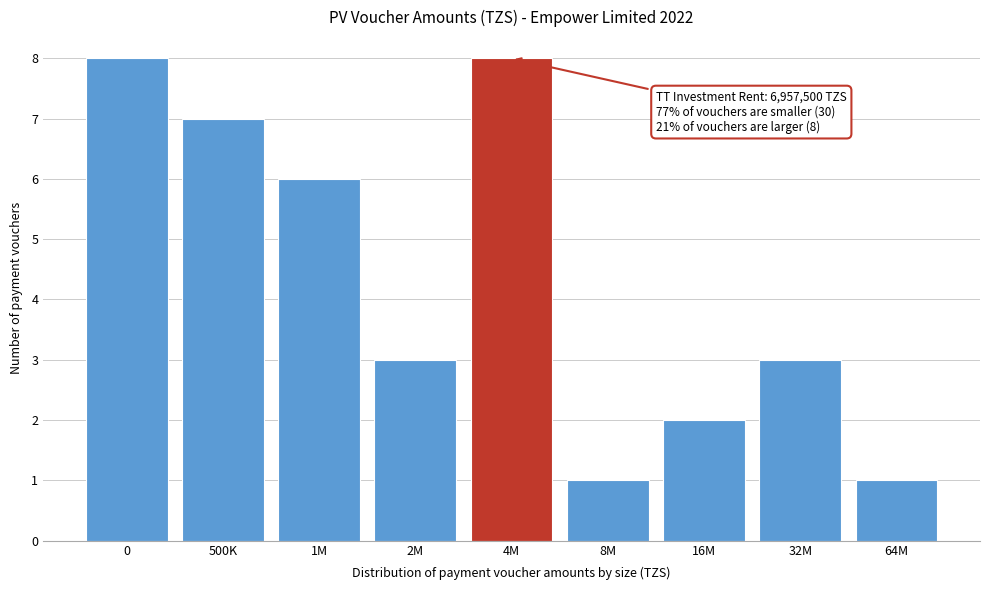

Reading right to left, extract all data points from this chart.

1	3	2	1	8	3	6	7	8